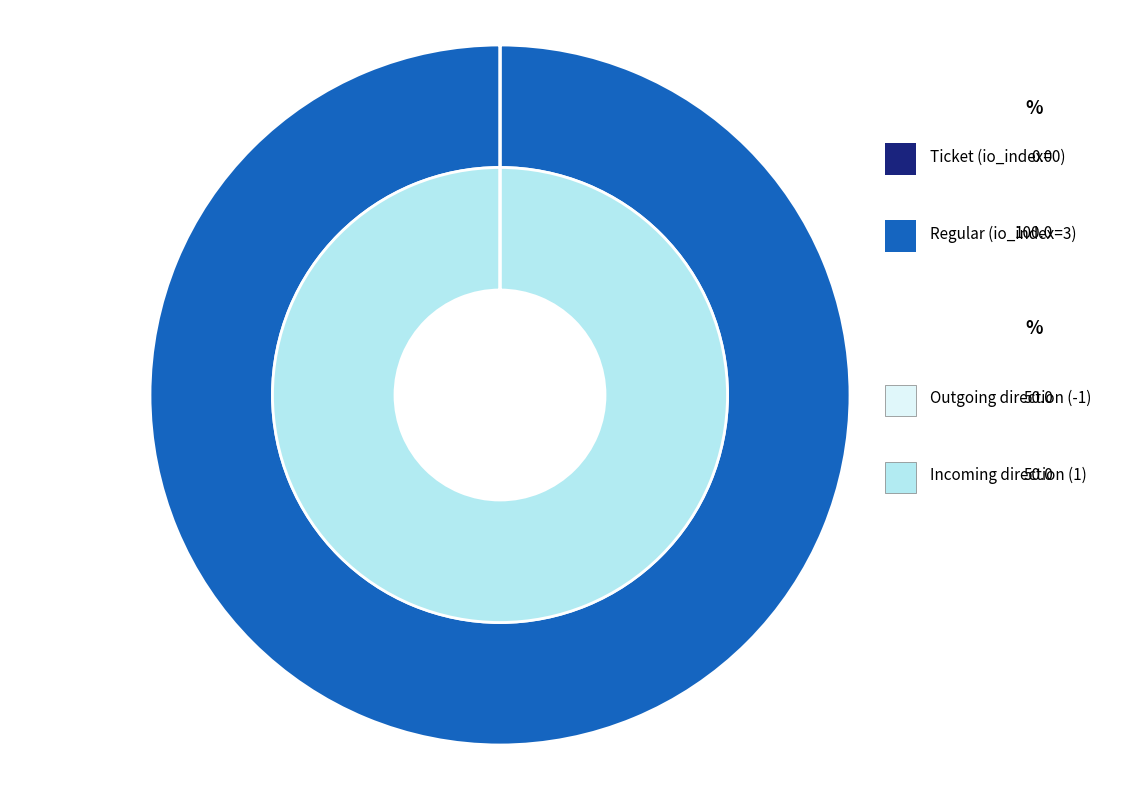

To the nearest percent, what is the difference between the largest and smallest slice percentages?

100%